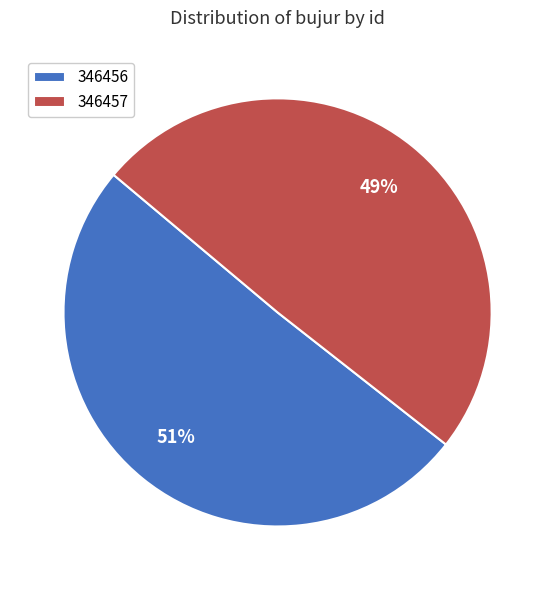

True or false: 346457 accounts for 49% of the total.

True